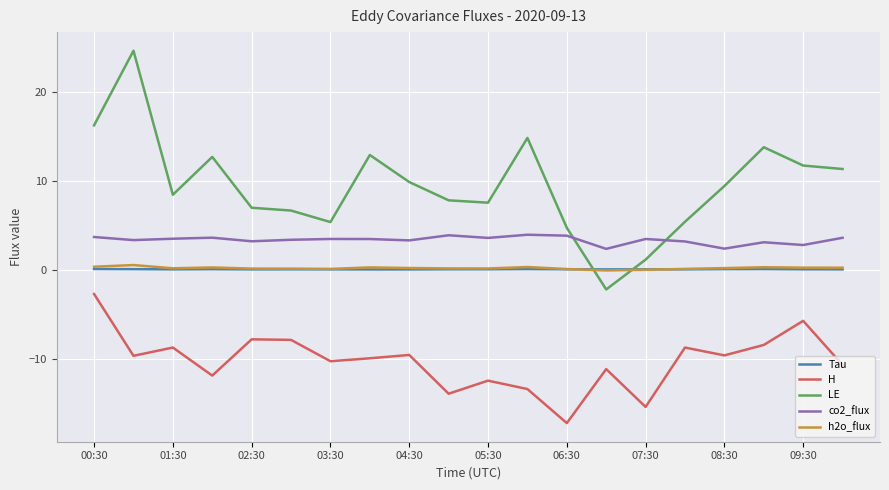

What is the greatest value displayed?

24.6